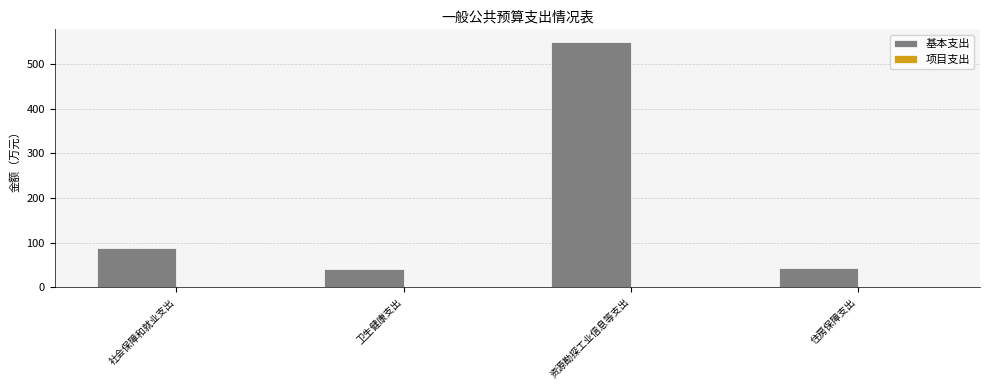

Does the chart contain any negative values?

No